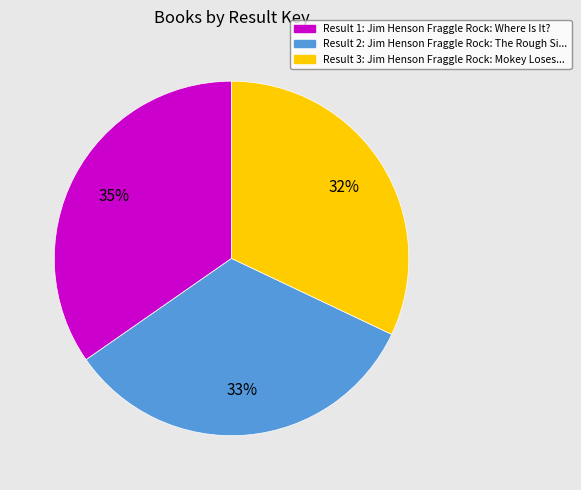

To the nearest percent, what is the average slice percentage?

33%